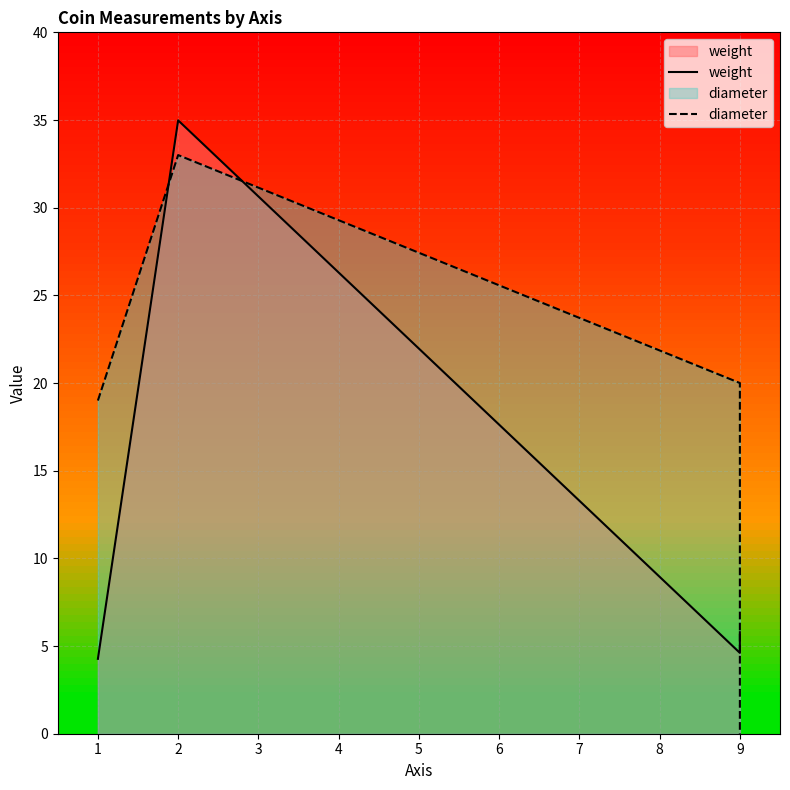

What are all the series names shown in the legend?

weight, diameter